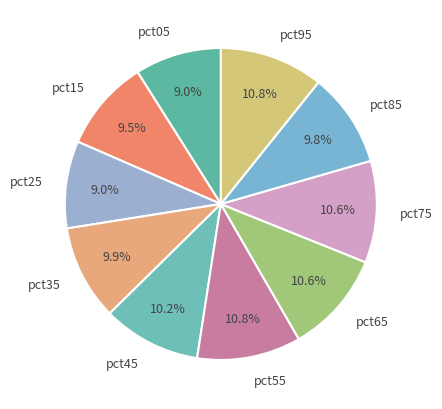

Combined, what portion of the pie is pct45 and pct35?

20.1%